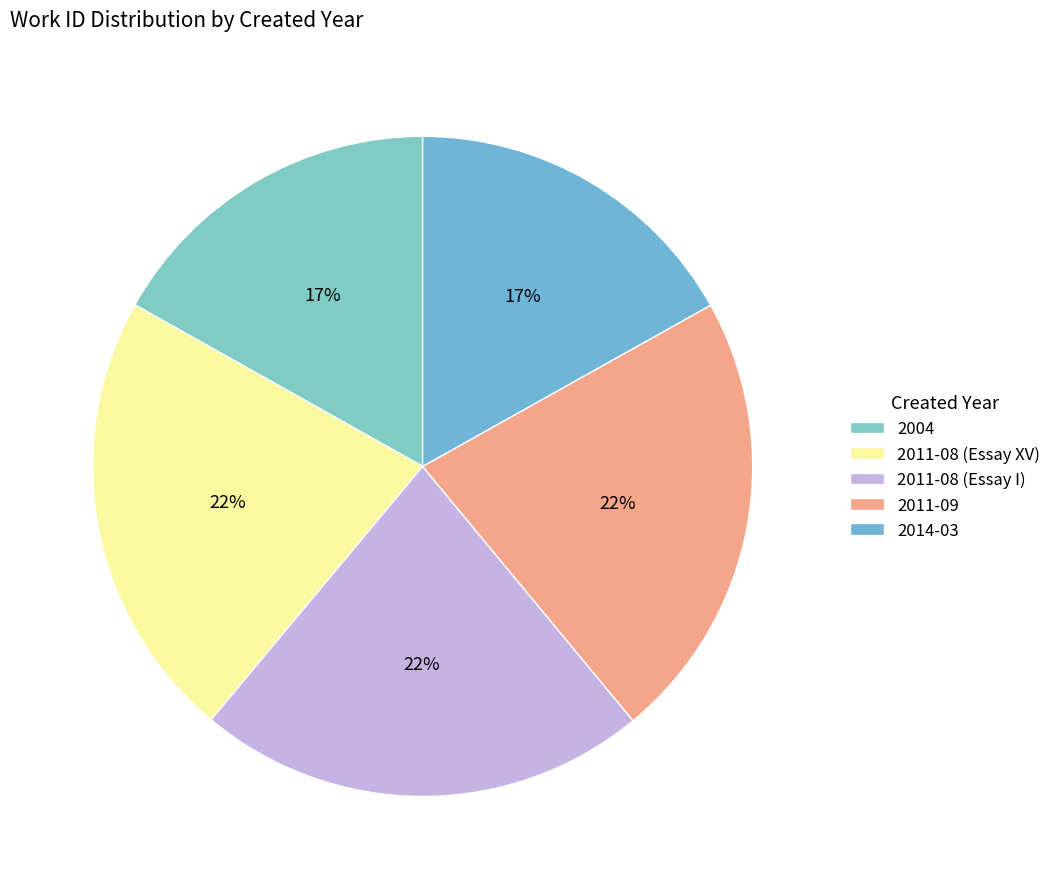

What percentage is the 2011-08 (Essay XV) slice, to the nearest percent?

22%